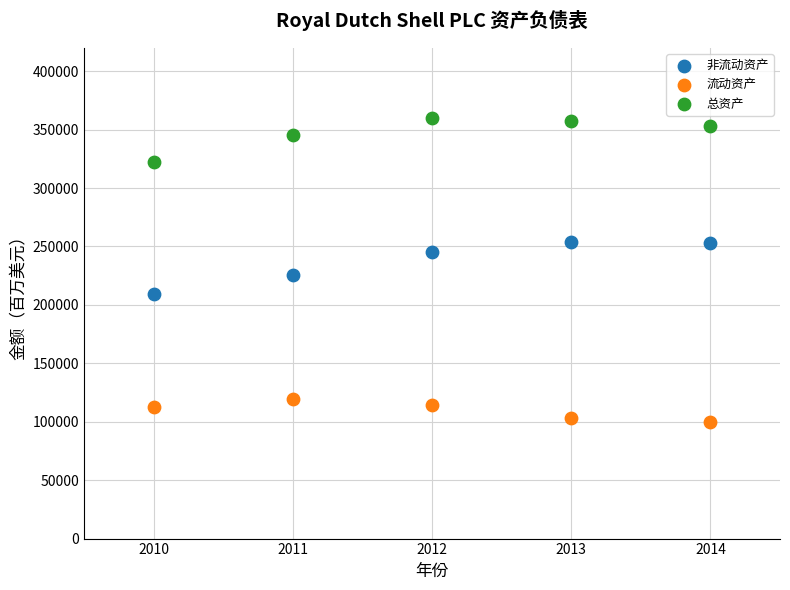

Which series contains the highest Y value?

总资产